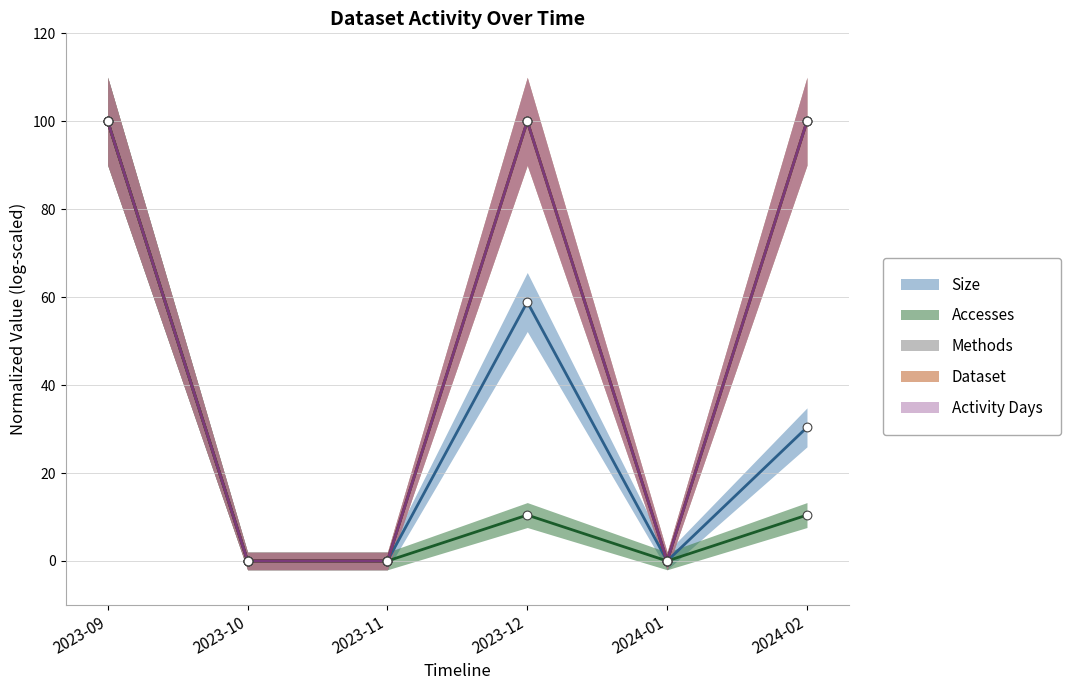

Is the value of Size at 2023-10 greater than the value of Methods at 2024-01?

No